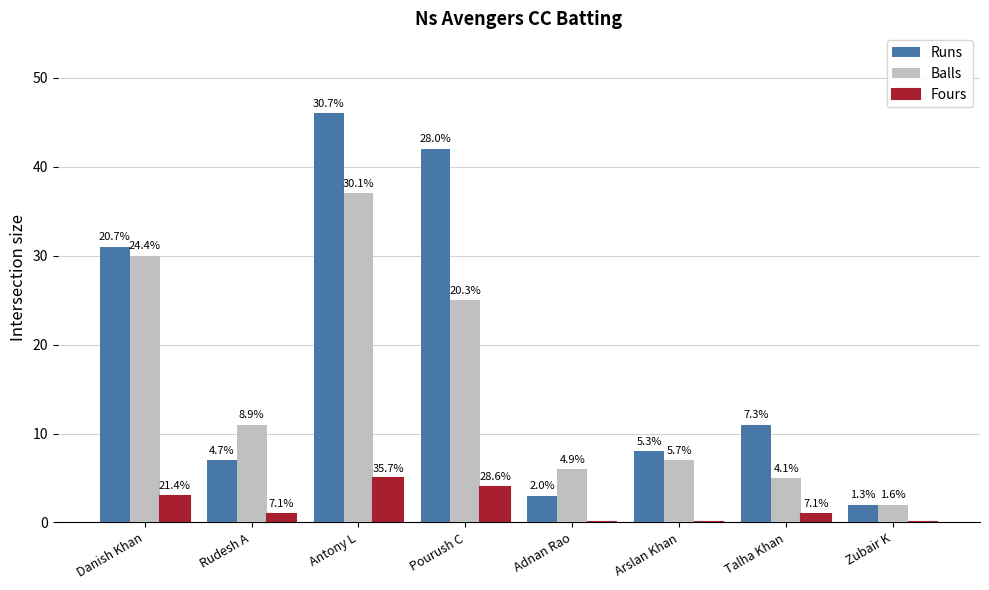

What position from the left is Danish Khan?

1